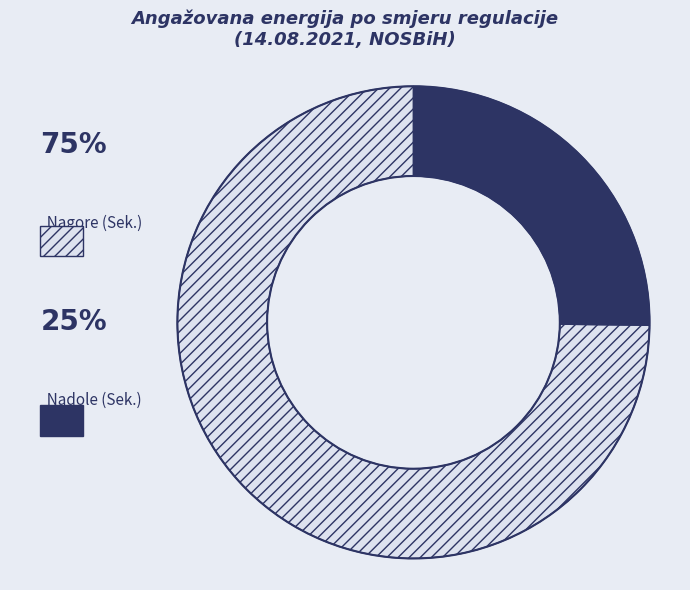

How many slices are in this pie chart?

2